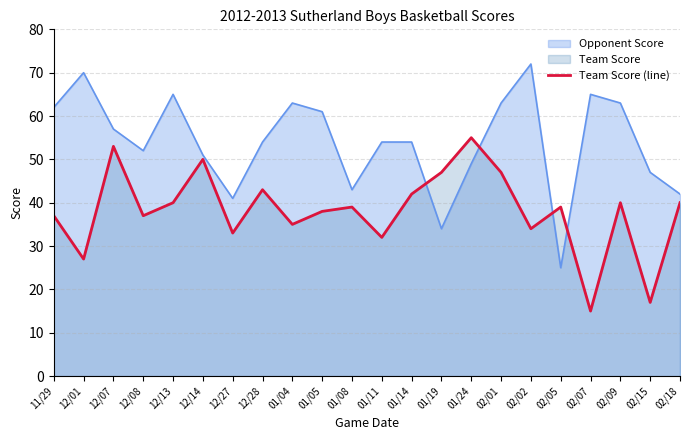

Where is the data nearest to the value 35?

01/04